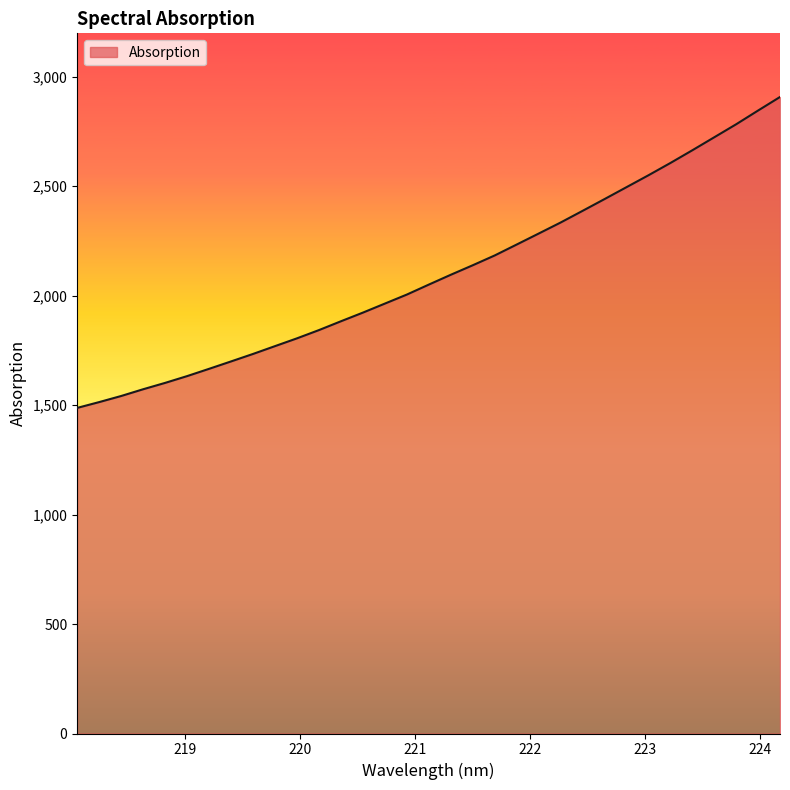

What is the minimum value shown in the chart?

1487.1